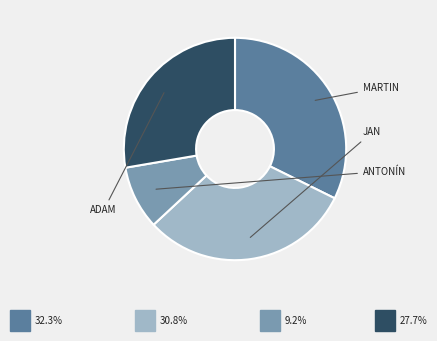

Is there a majority slice in this chart?

No